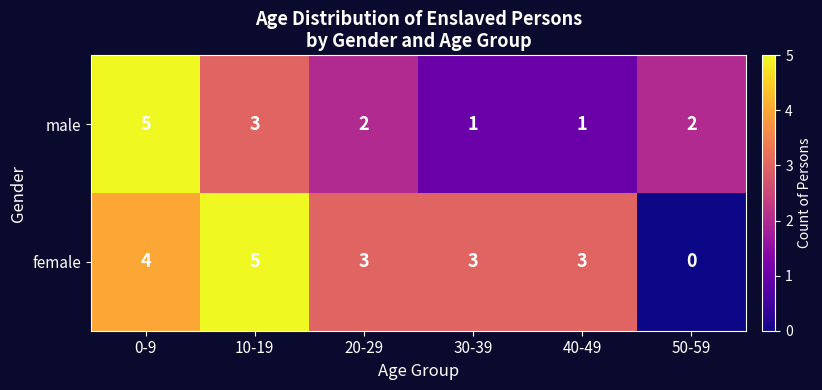

At 30-39, list the series in order from smallest to largest.

male, female